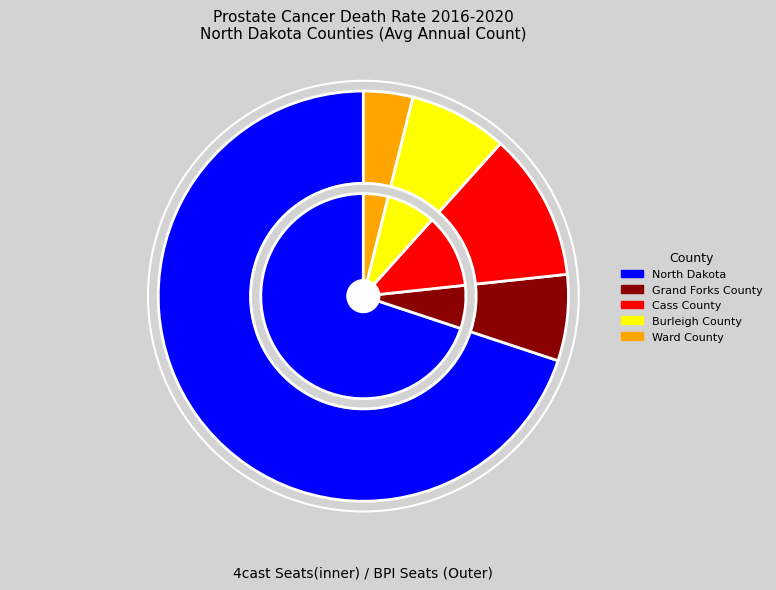

What is the total percentage of Burleigh County and Cass County?

19.4%